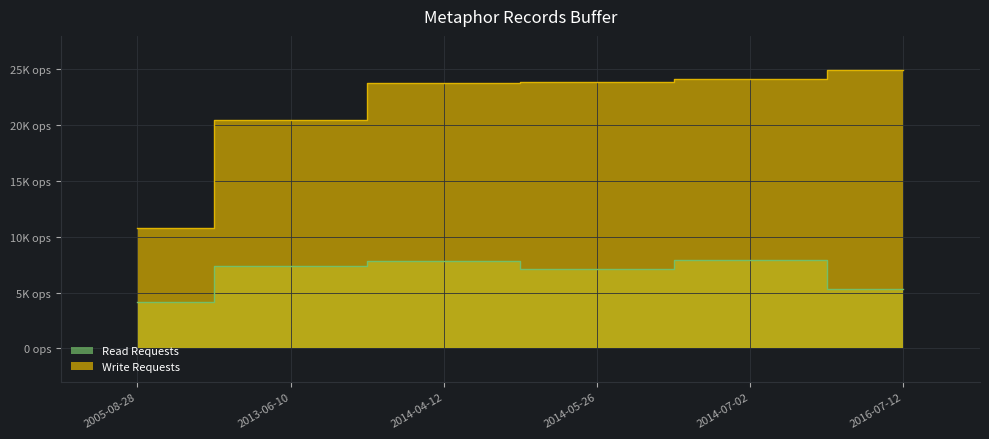

Reading left to right, list all the values displayed in this chart.

Read Requests: 4167	7407	7864	7163	7957	5366
Write Requests: 10797	20476	23778	23860	24130	24927